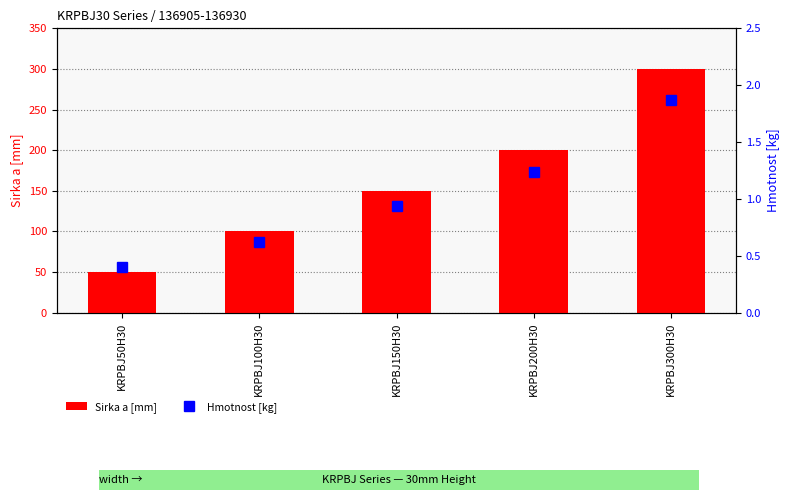

At which category is the sum across all series the highest?

KRPBJ300H30